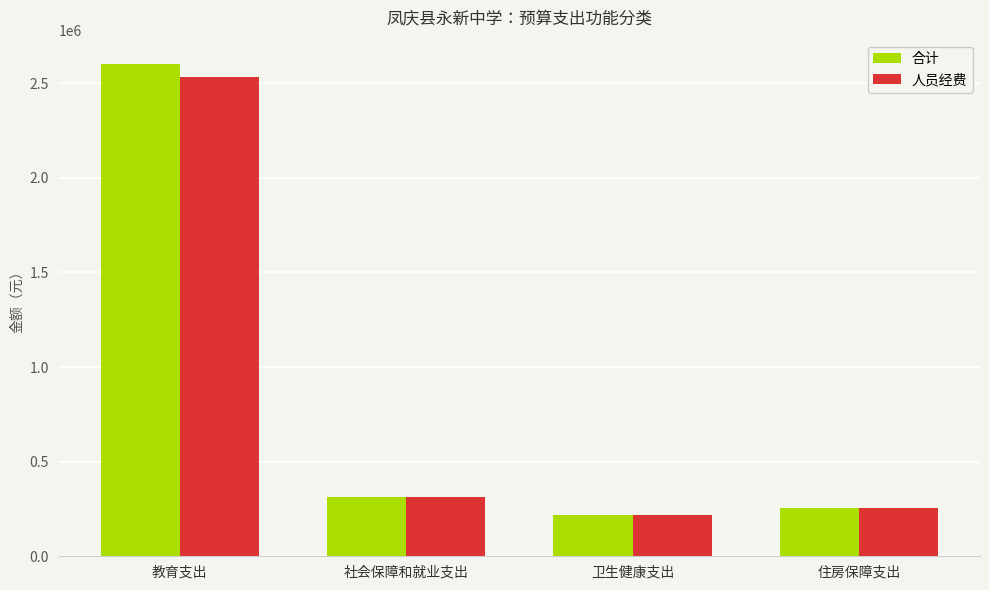

What is the label of the 3rd bar from the right?

社会保障和就业支出